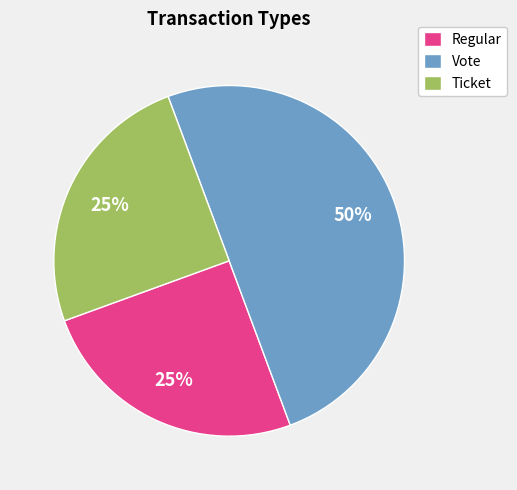

Does Ticket account for over 50% of the chart?

No